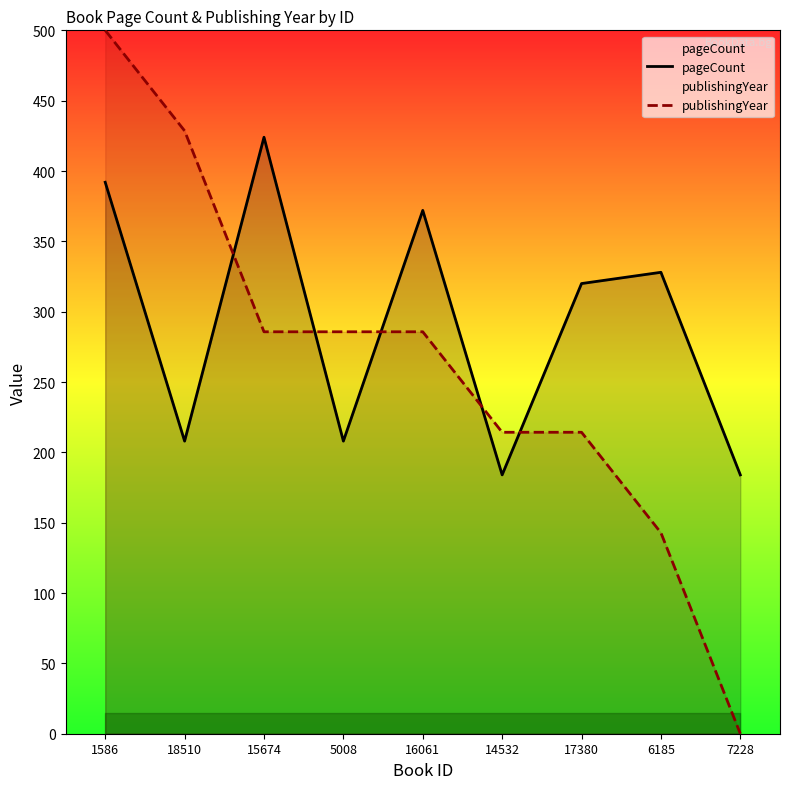

What is the difference between the second highest and minimum values in the publishingYear series?

428.6